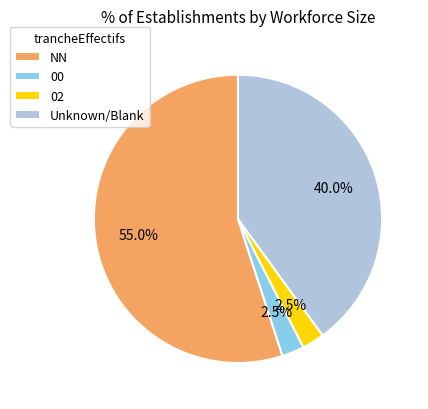

Is there a majority slice in this chart?

Yes